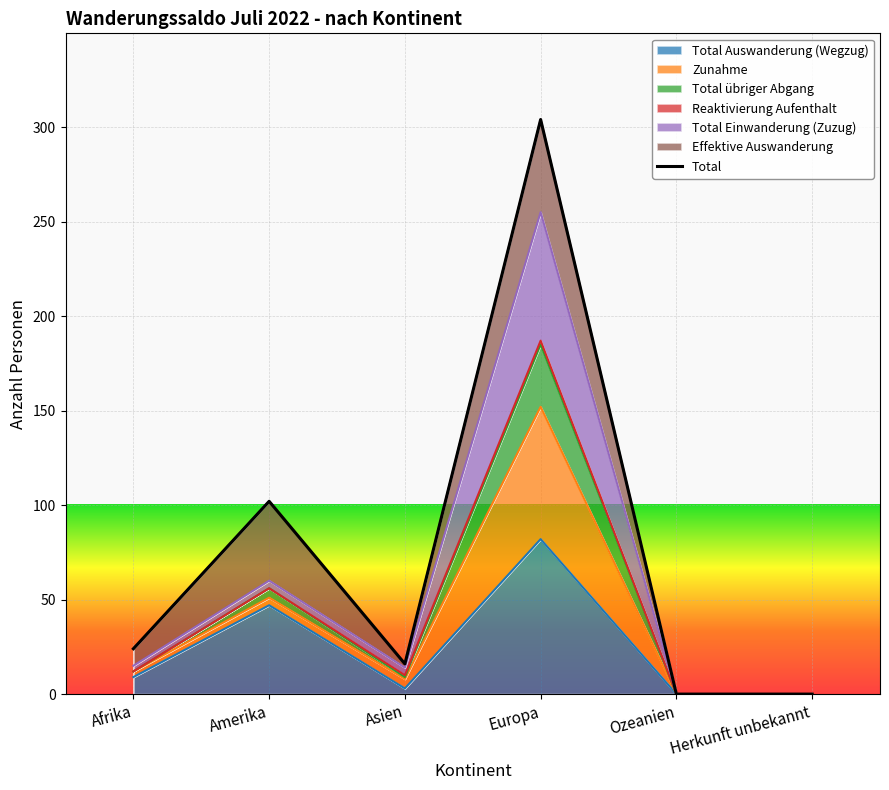

Rank the categories by value from highest to lowest.

Europa, Amerika, Afrika, Asien, Ozeanien, Herkunft unbekannt